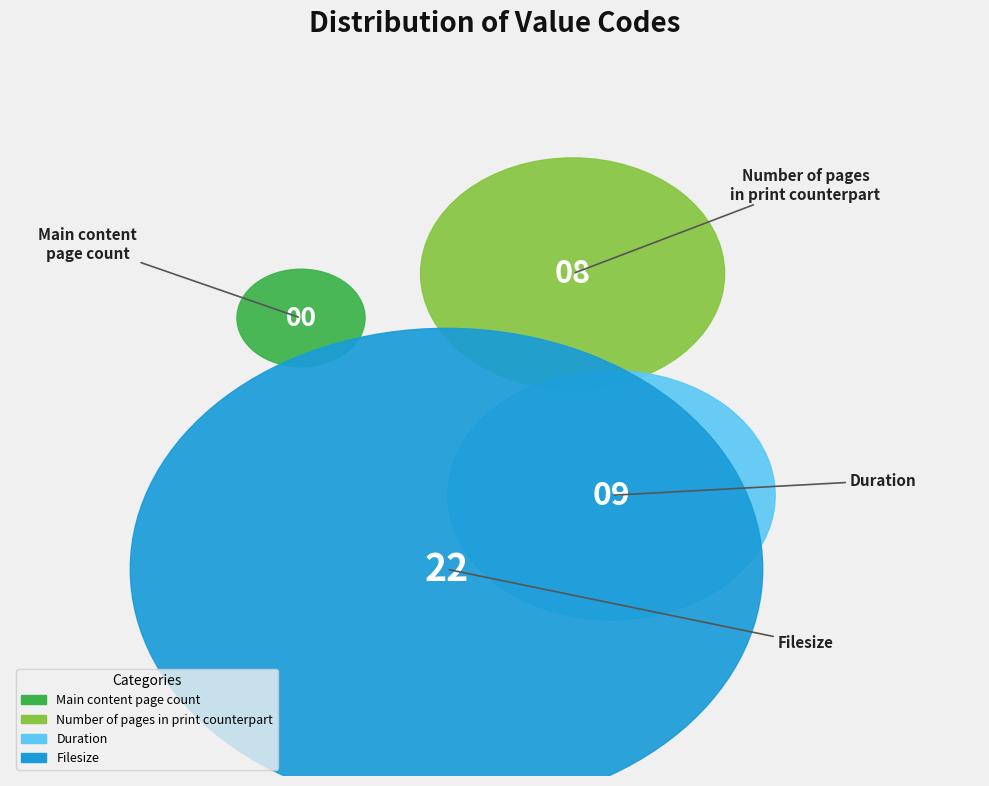

To the nearest percent, what percentage of the pie is Number of pages in print counterpart?

21%